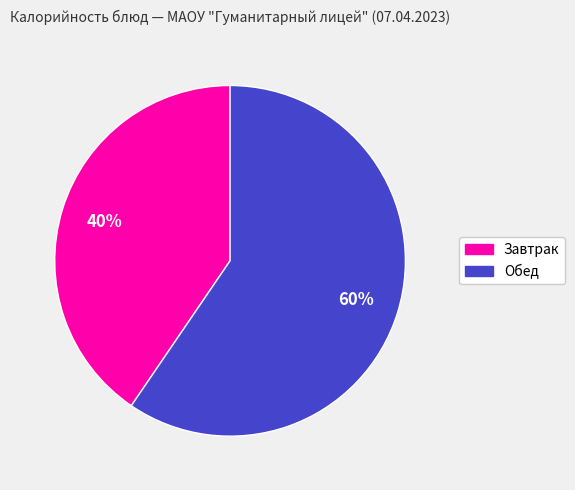

Rank the categories by value from lowest to highest.

Завтрак, Обед